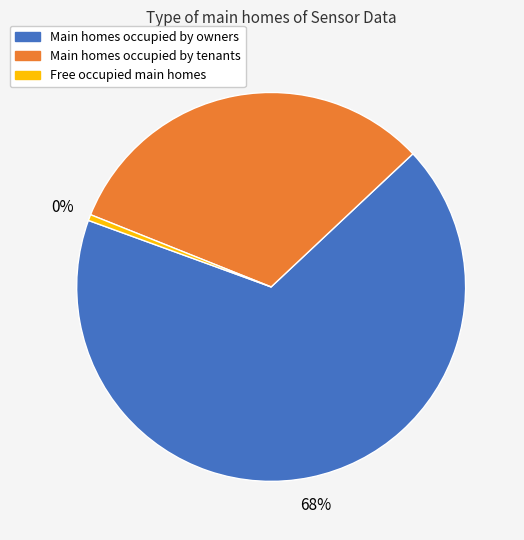

Is there any slice that represents more than half of the pie?

Yes